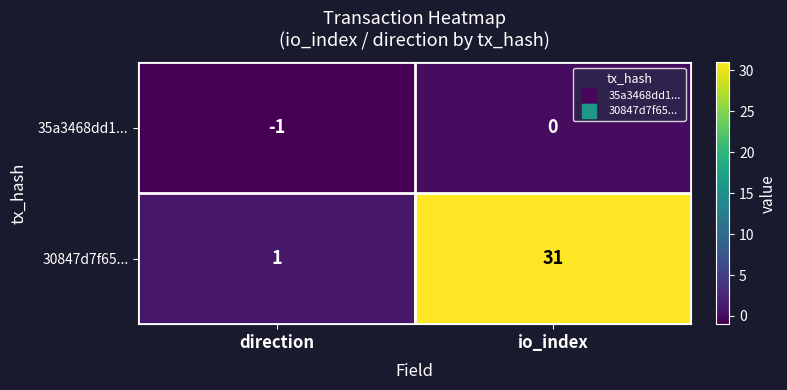

Which label corresponds to the smallest value in the chart?

direction